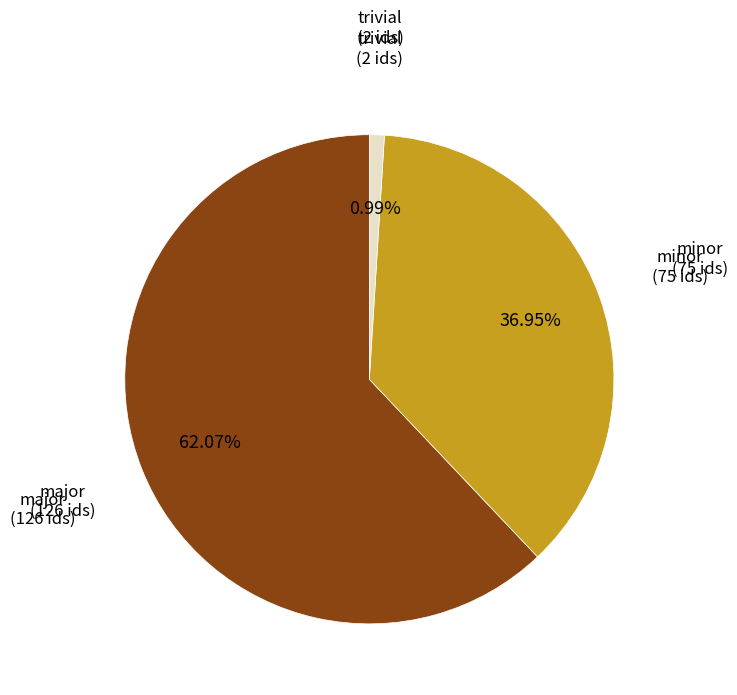

Is there a majority slice in this chart?

Yes